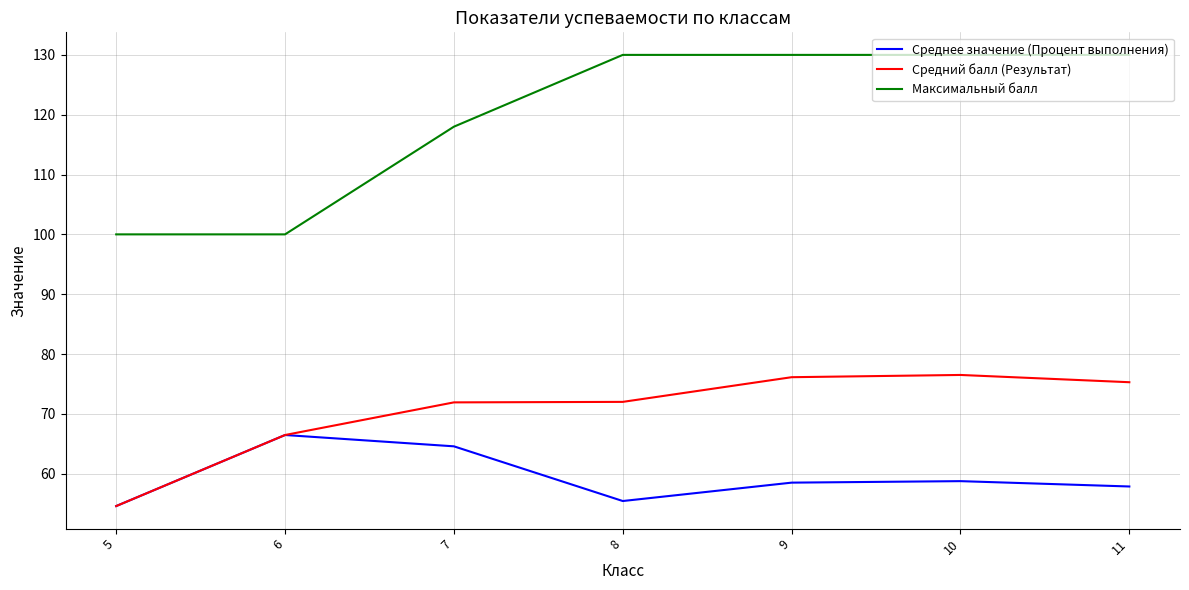

Which series has the largest range (max minus min)?

Максимальный балл